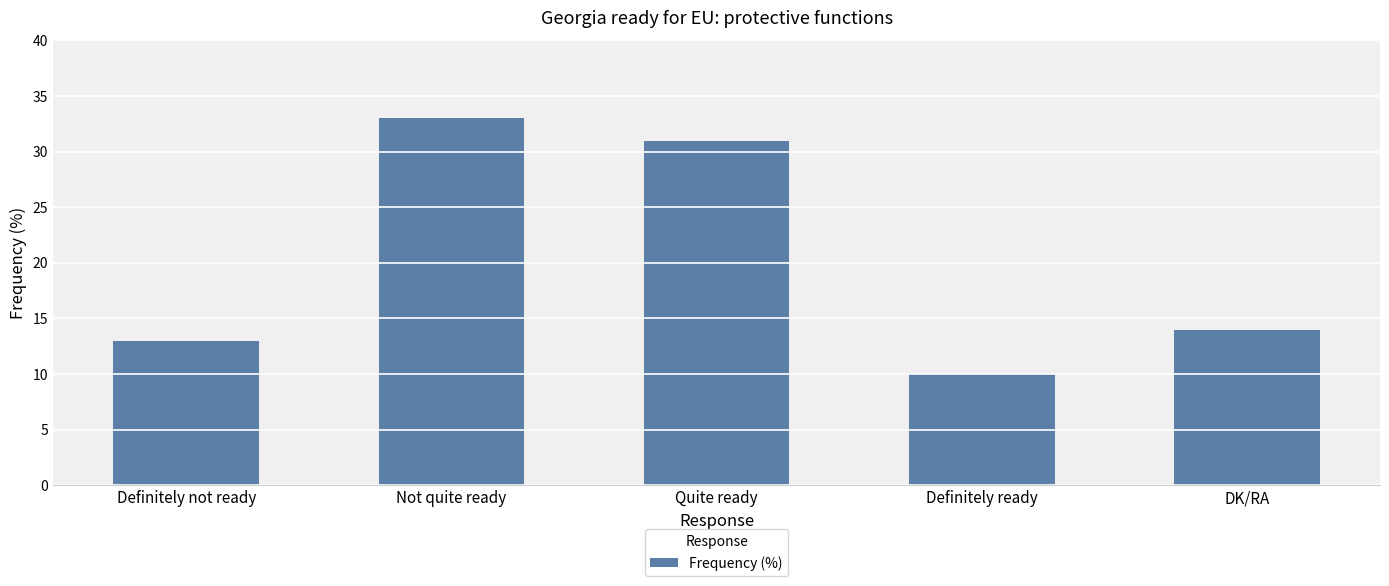

What is the difference between the maximum and minimum values?

23